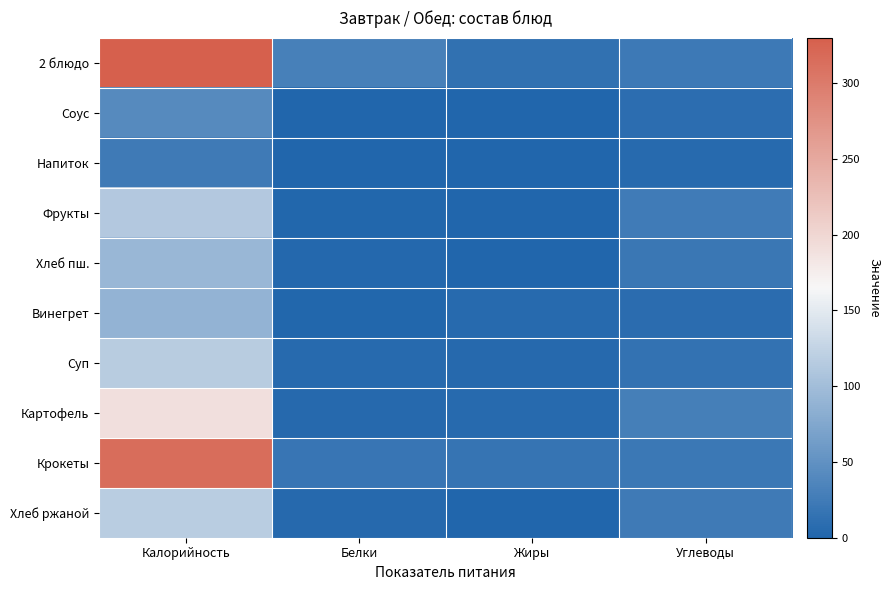

What is the spread (max minus min) of values at Калорийность?

306.6